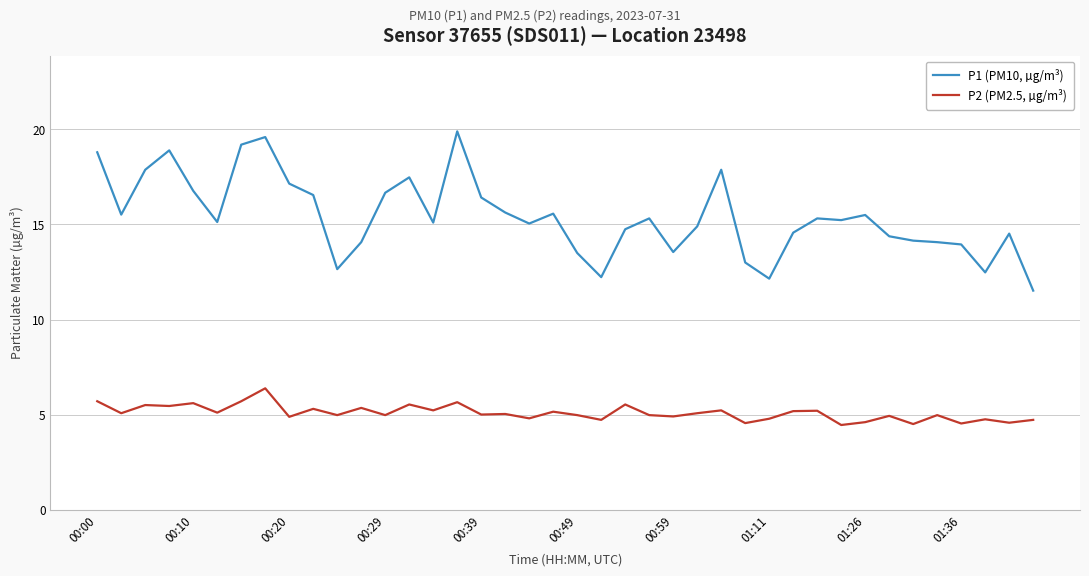

What is the smallest value displayed?

4.5